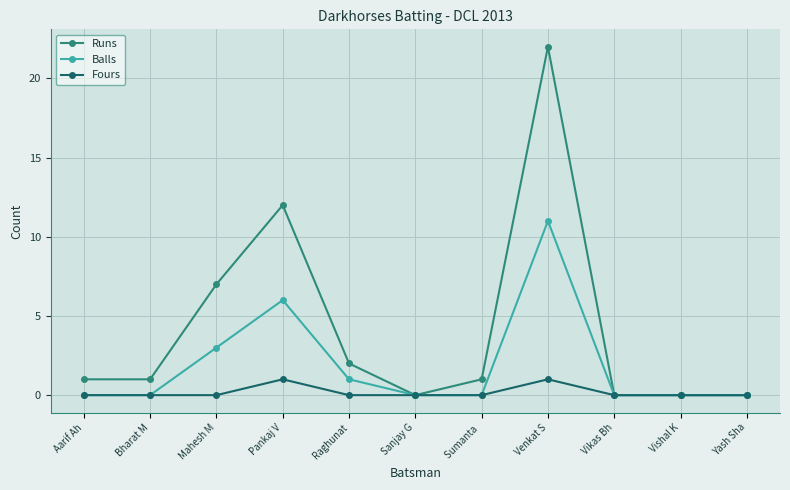

Count the number of data series in this chart.

3